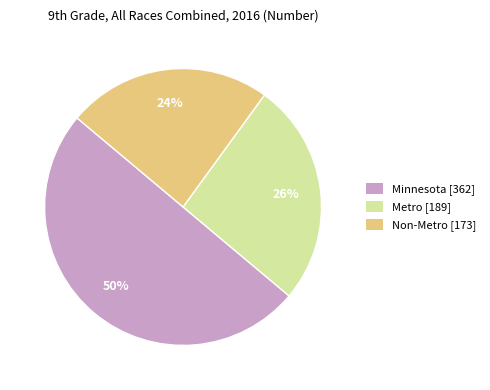

To the nearest percent, what percentage of the pie is Non-Metro?

24%